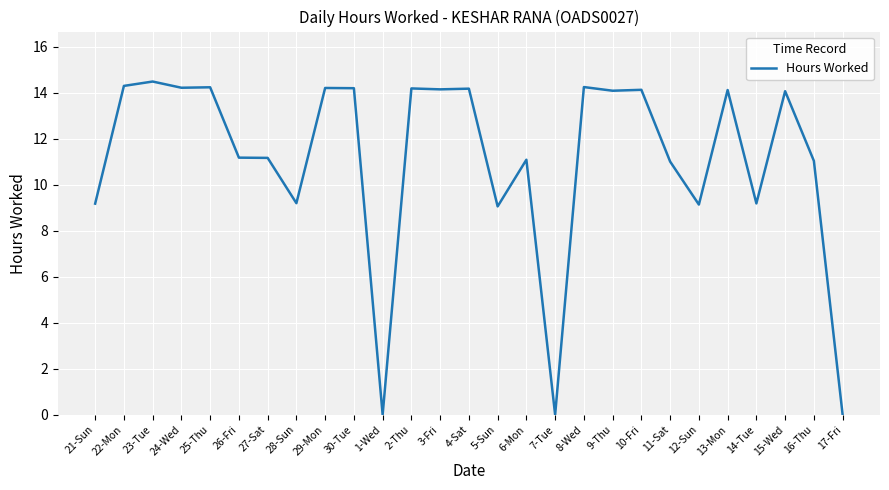

What value does the data have at 26-Fri?

11.2